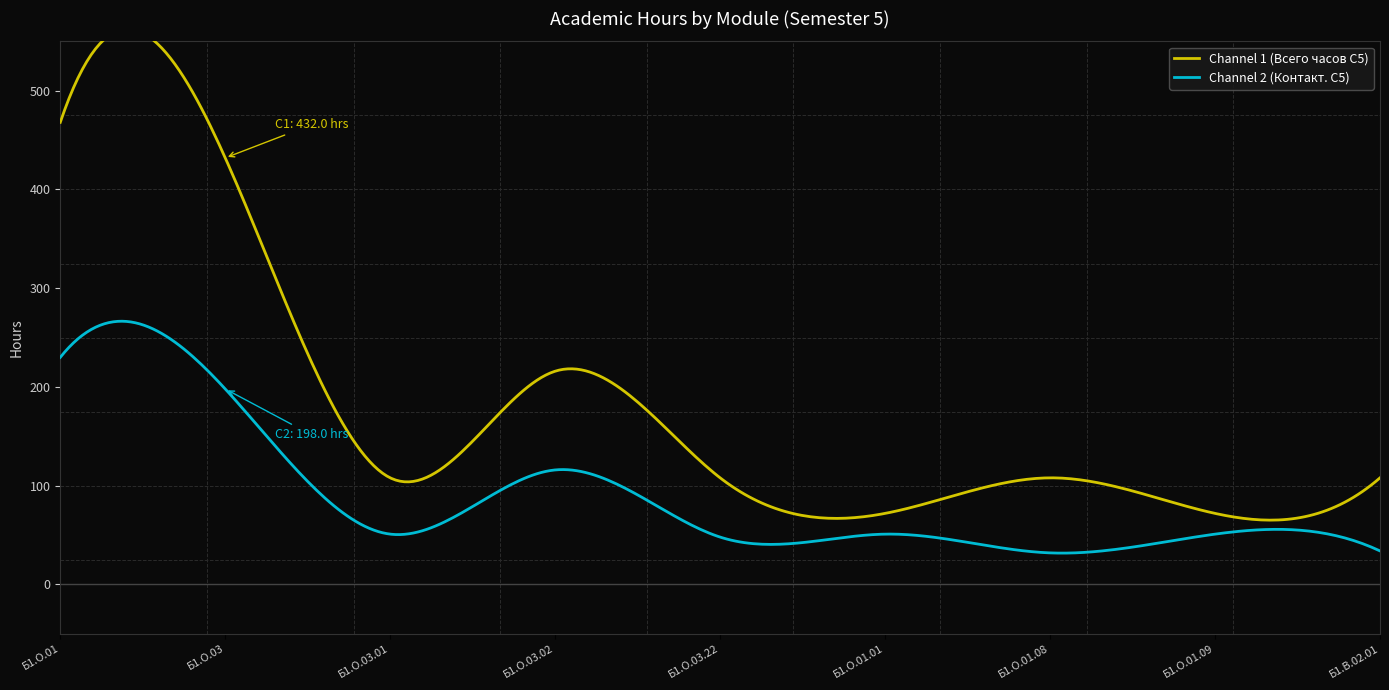

True or false: Channel 1 (Всего часов С5) and Channel 2 (Контакт. С5) cross at least once.

False